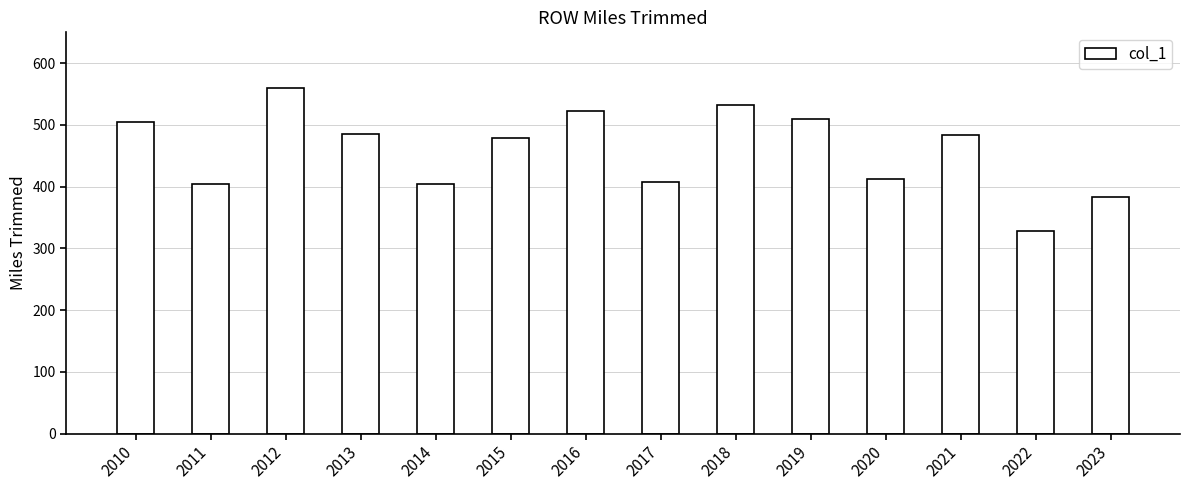

Which has a higher value, 2015 or 2014?

2015